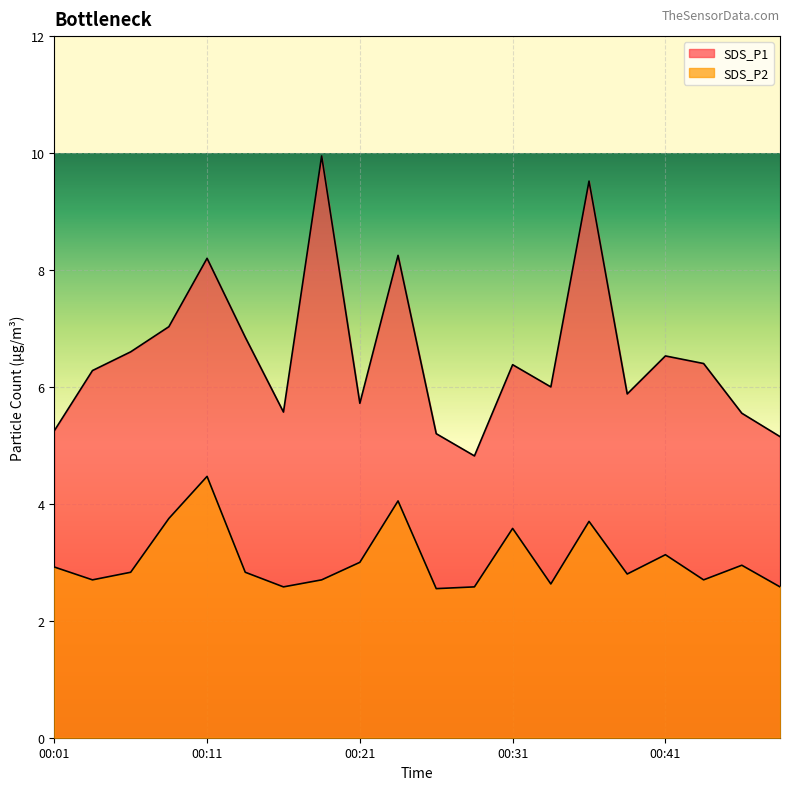

What are all the series names shown in the legend?

SDS_P1, SDS_P2